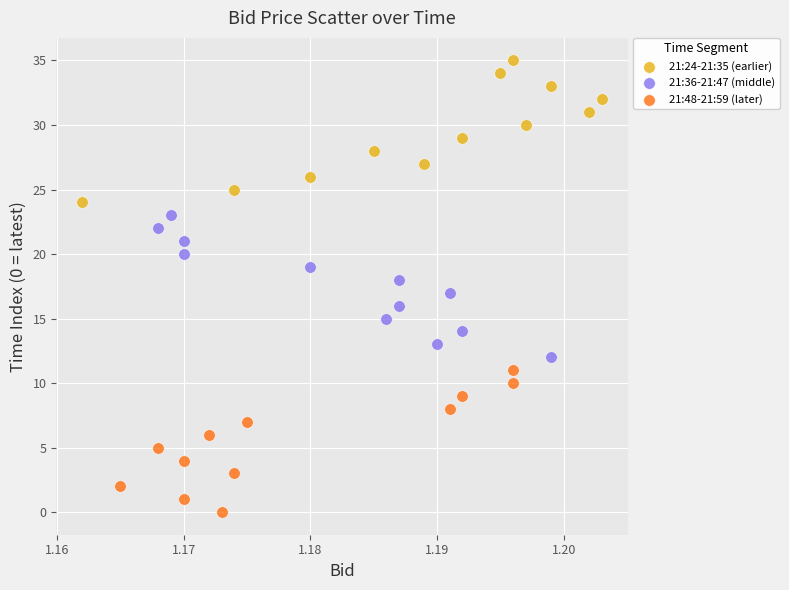

Which series contains the highest Y value?

21:24-21:35 (earlier)